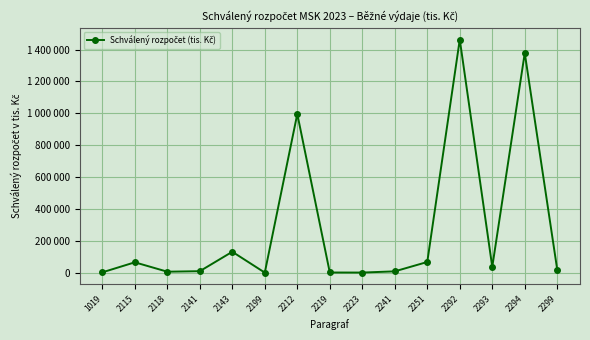

How many interior local valleys (lower than both neighbors) does the data have?

4